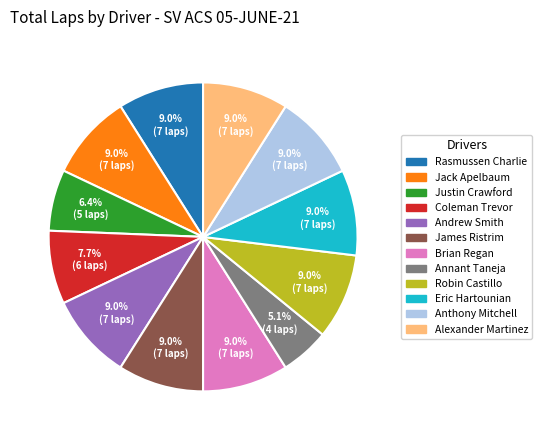

The Annant Taneja slice represents 14% of the pie. True or false?

False